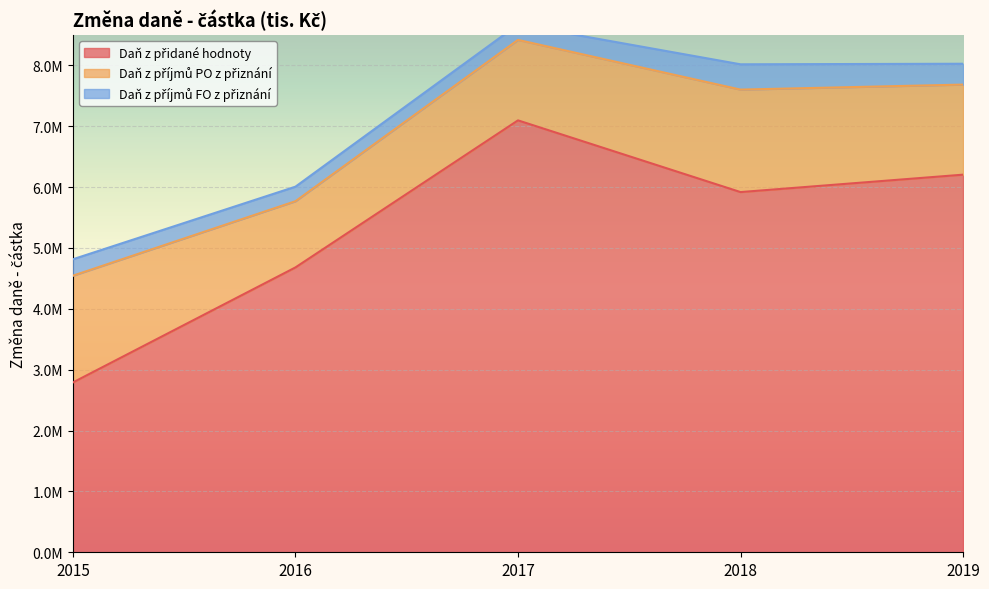

True or false: Daň z příjmů PO z přiznání and Daň z příjmů FO z přiznání cross at least once.

False